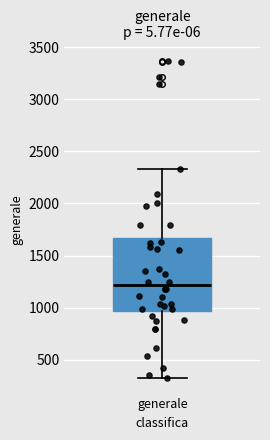

Where is the lower edge of the box for generale on the y-axis? The values are not printed on the chart, so give them approximately, as read against the axis.

950